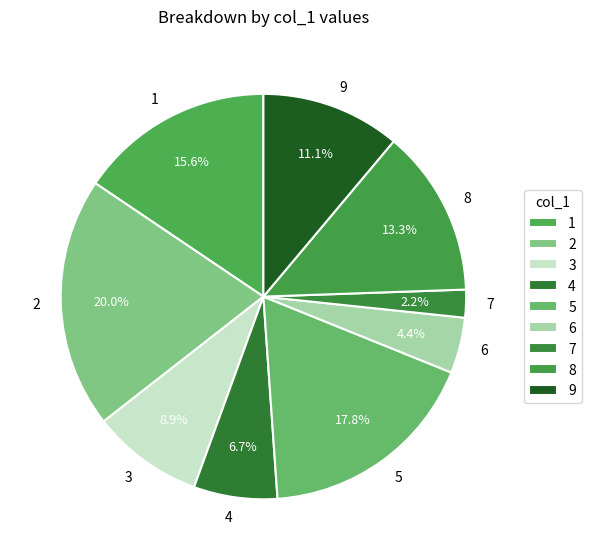

Approximately how many times larger is the value at 7 compared to 4?

0.3